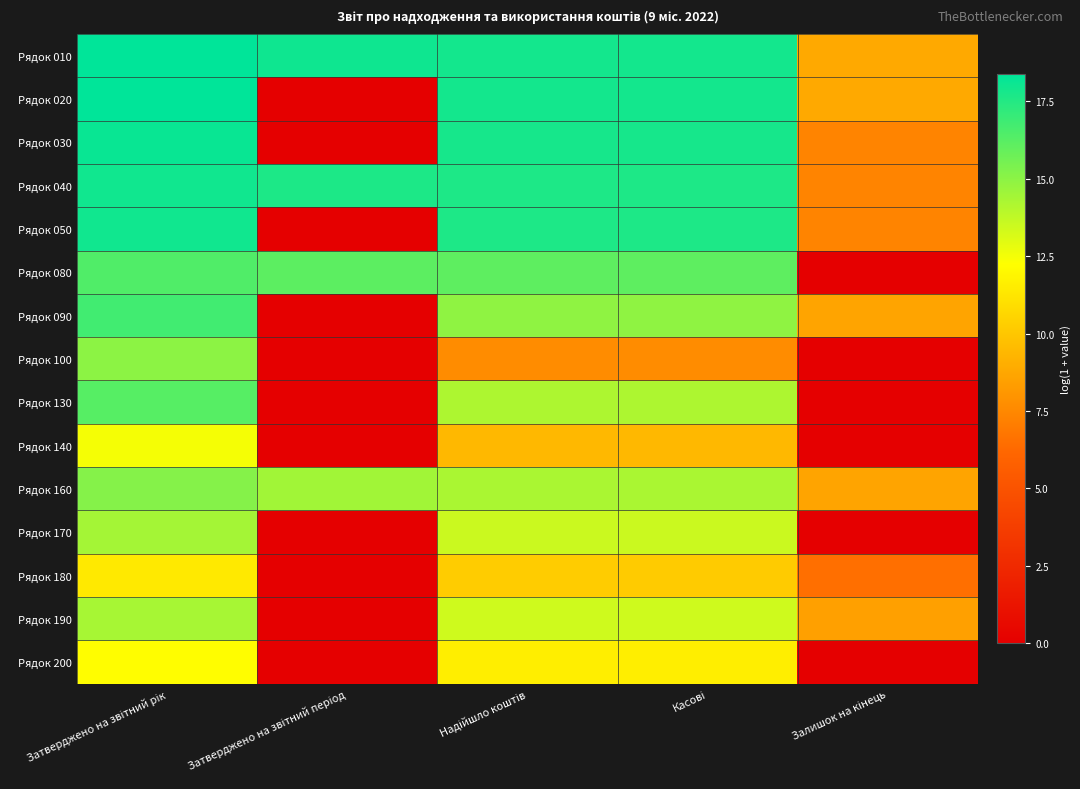

How many categories are shown in the chart?

5